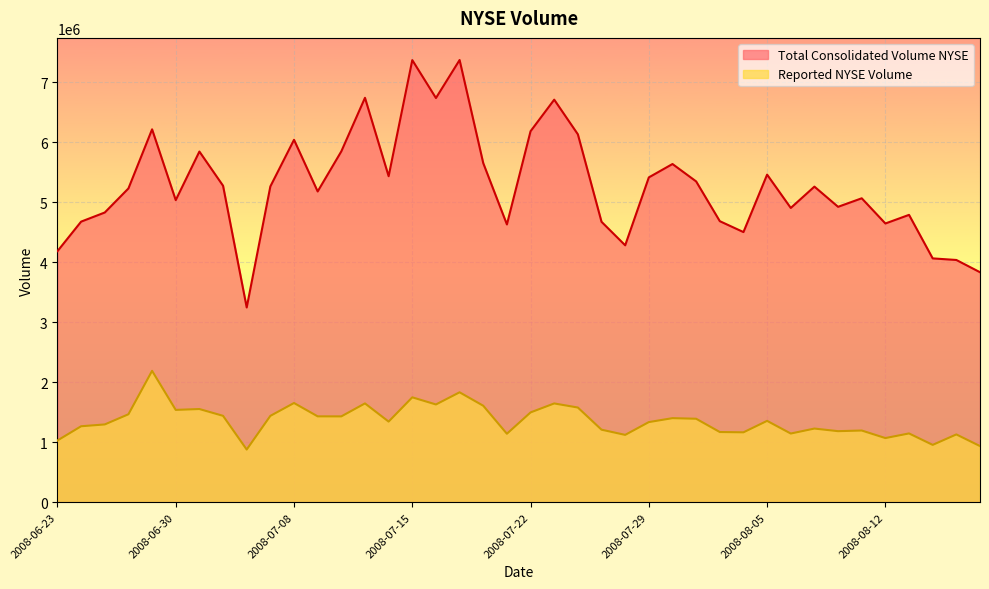

The value of Total Consolidated Volume NYSE at 2008-08-05 is 9332498. True or false?

False